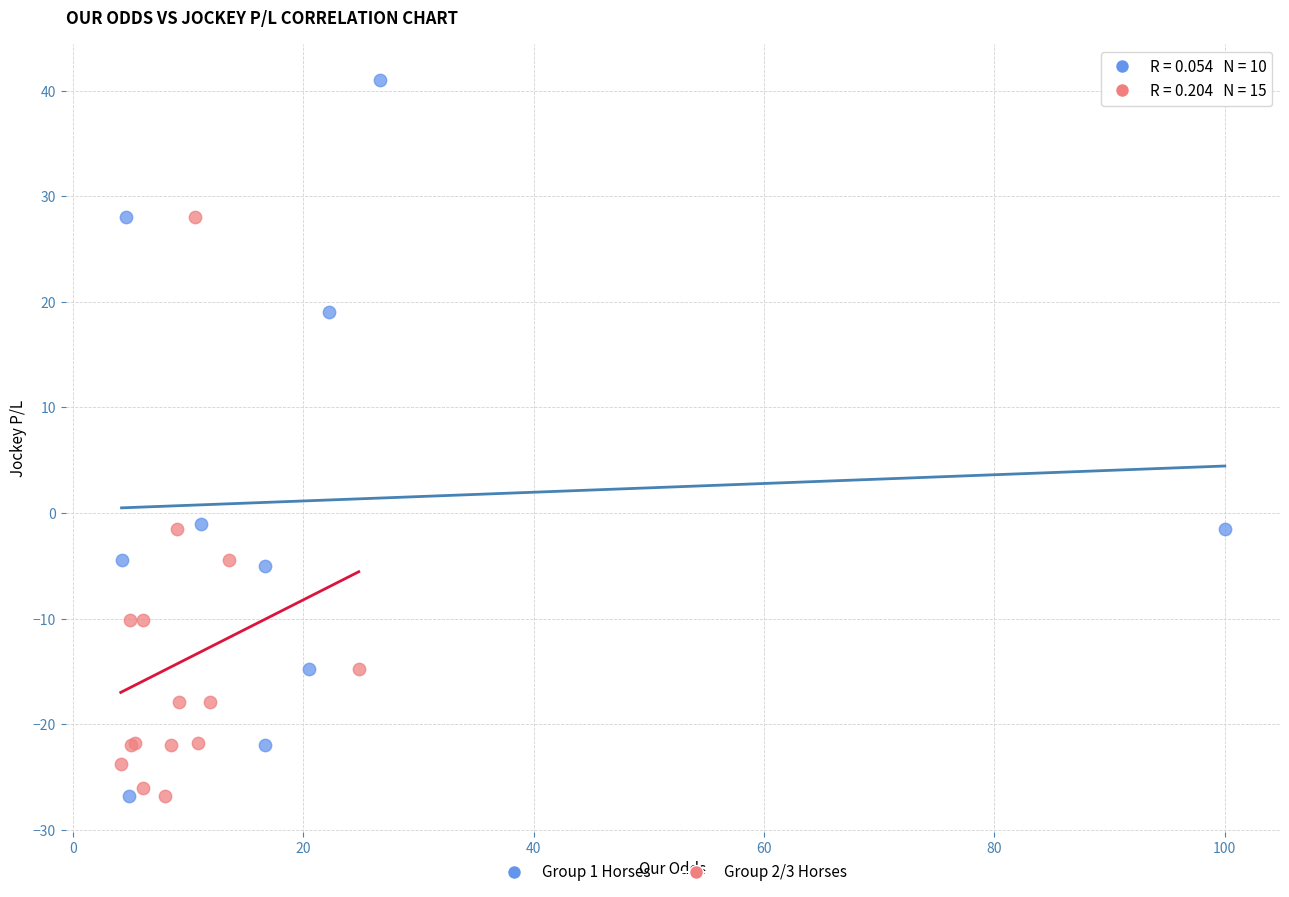

Which series has the largest Y range (max minus min)?

Group 1 Horses